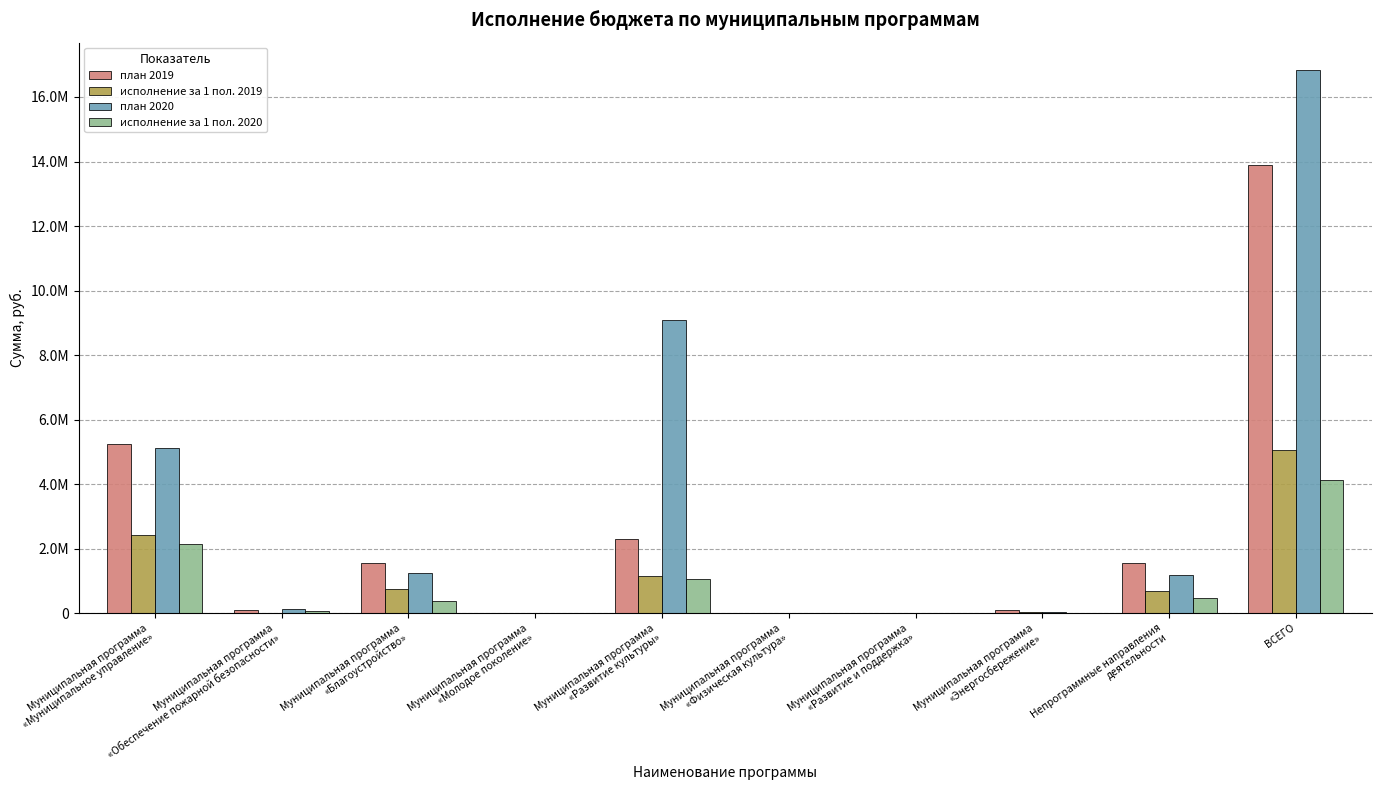

What are all the series names shown in the legend?

план 2019, исполнение за 1 пол. 2019, план 2020, исполнение за 1 пол. 2020